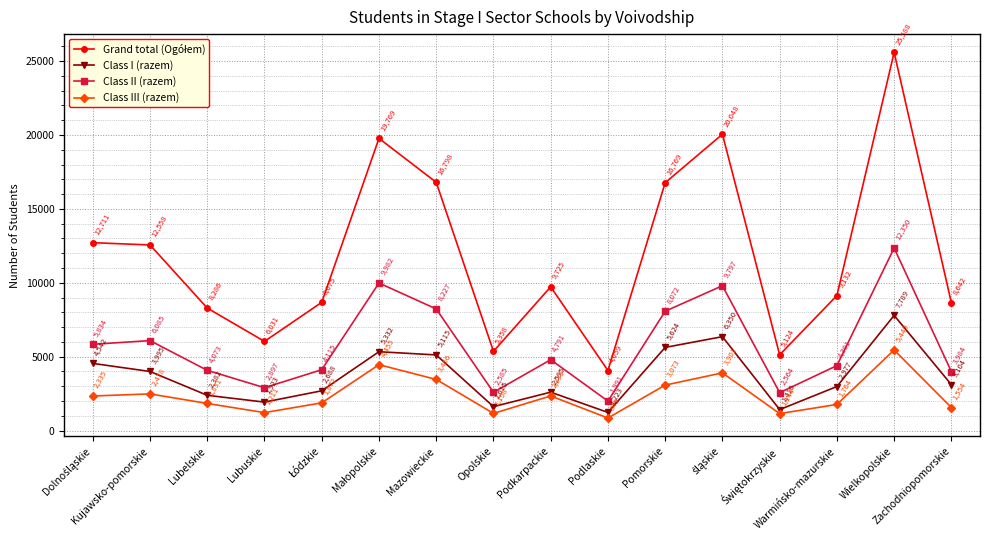

True or false: Class II (razem) and Class III (razem) cross at least once.

False